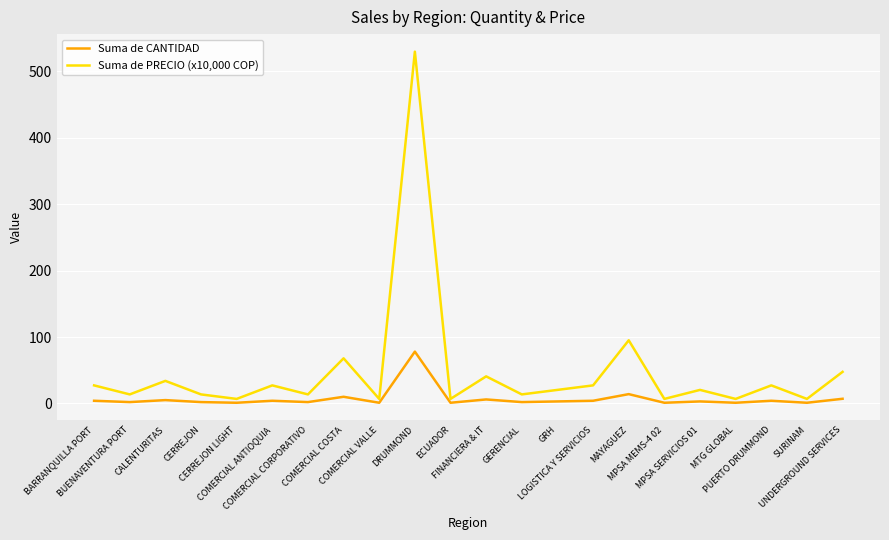

What is the difference between the maximum and minimum values in the Suma de PRECIO (x10,000 COP) series?

522.8